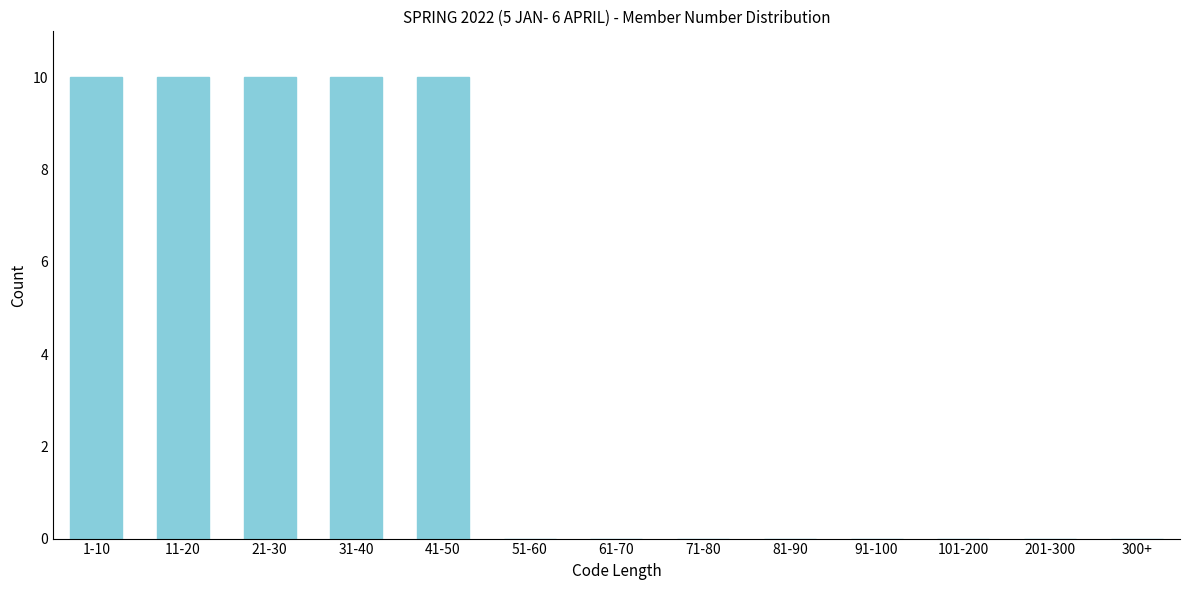

Reading left to right, what are all the values shown in this chart?

1-10=10	11-20=10	21-30=10	31-40=10	41-50=10	51-60=0	61-70=0	71-80=0	81-90=0	91-100=0	101-200=0	201-300=0	300+=0